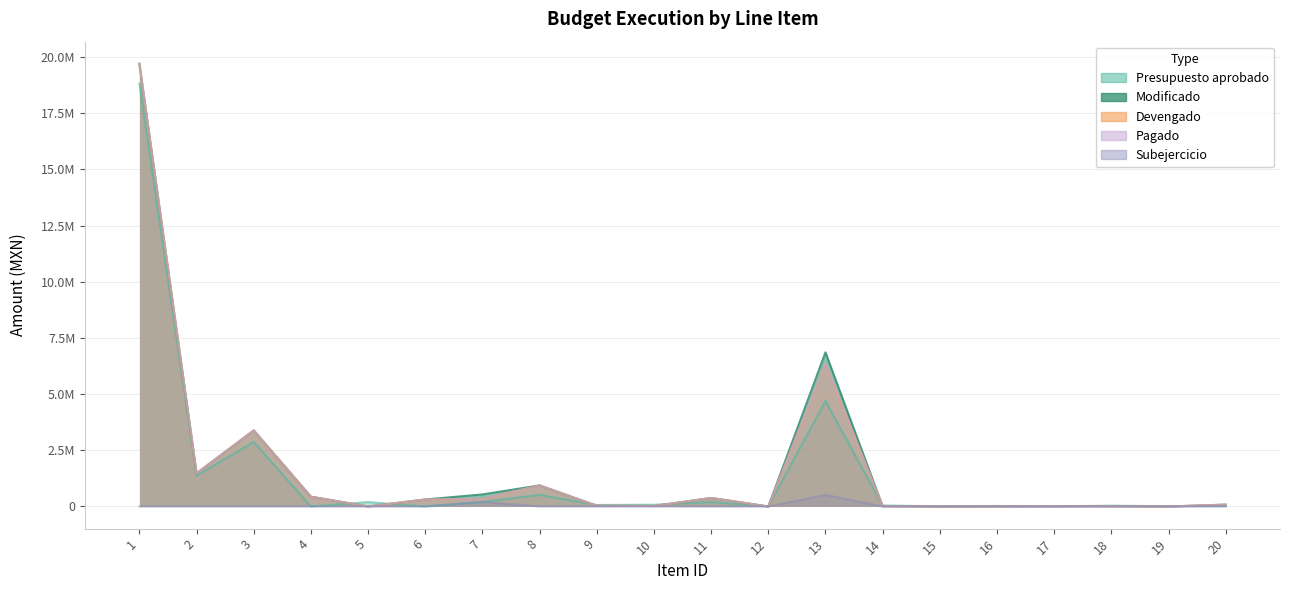

At which label does Devengado reach its minimum?

5